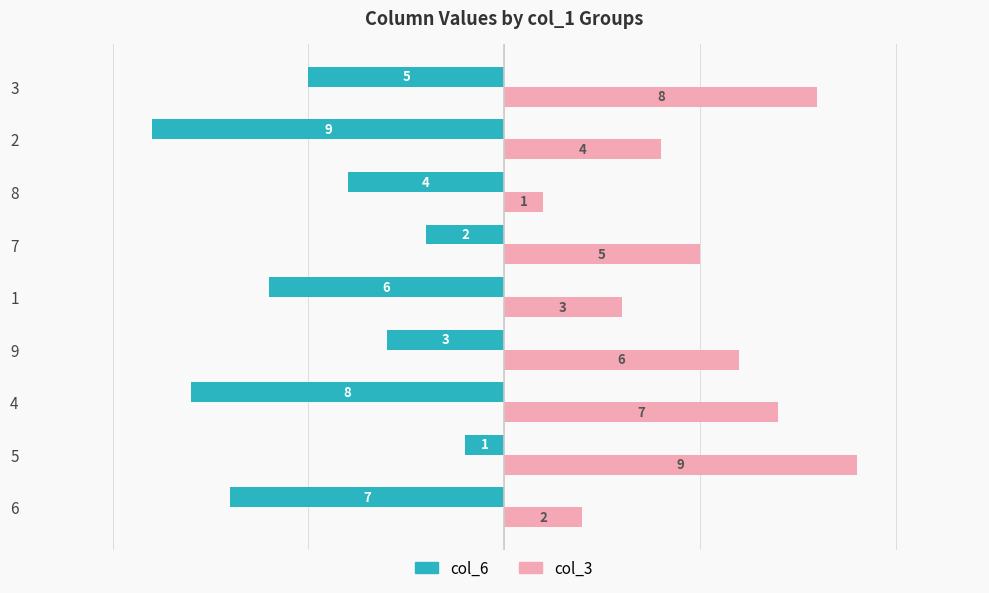

How many values in the col_6 series are below -5?

4